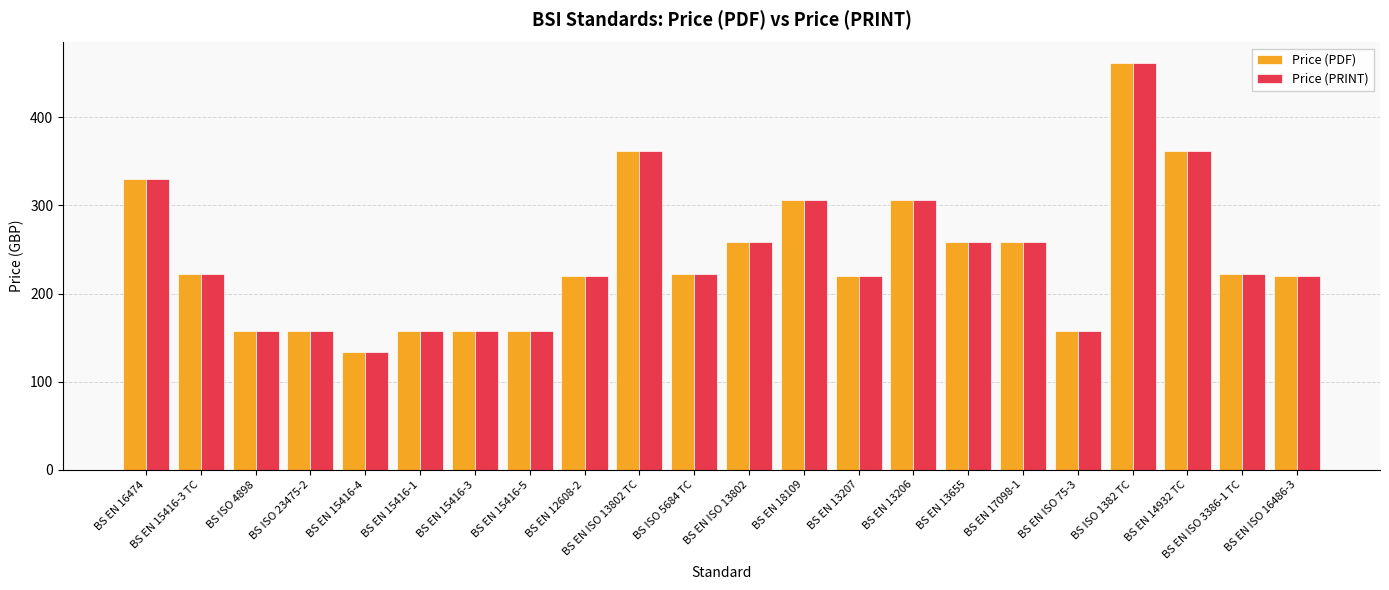

What is the total value across all series at BS EN 15416-5?

316